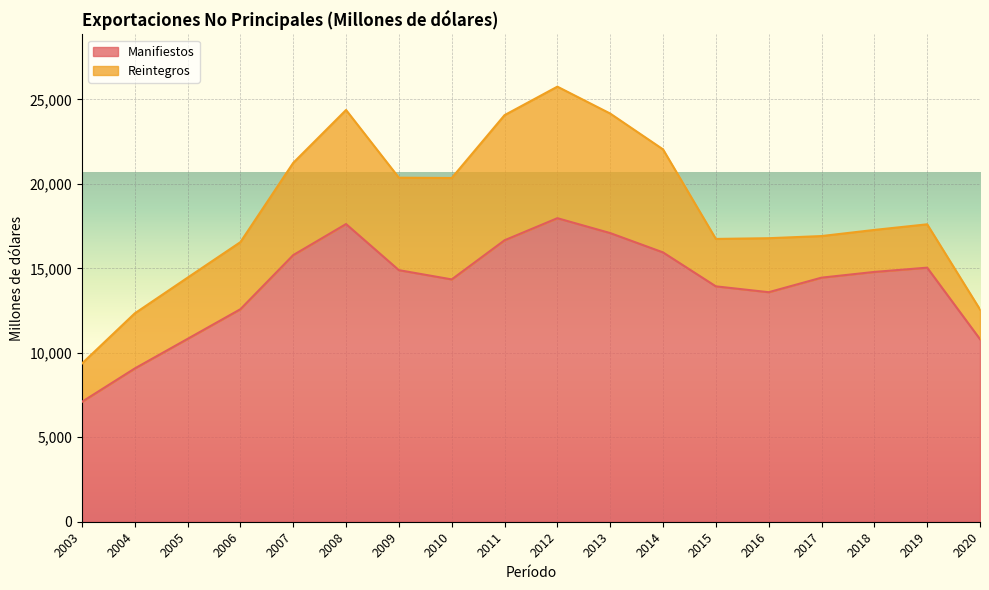

List the labels in order of value, smallest first.

2003, 2004, 2020, 2005, 2006, 2016, 2015, 2010, 2017, 2018, 2009, 2019, 2007, 2014, 2011, 2013, 2008, 2012